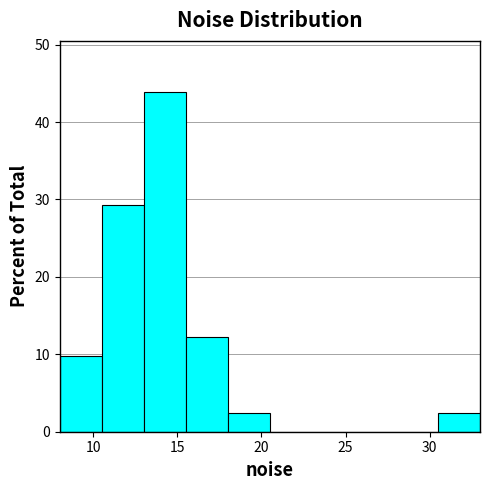

What is the height of the bar covering 13.0 to 15.5 on the x-axis? The values are not printed on the chart, so give them approximately, as read against the axis.

44